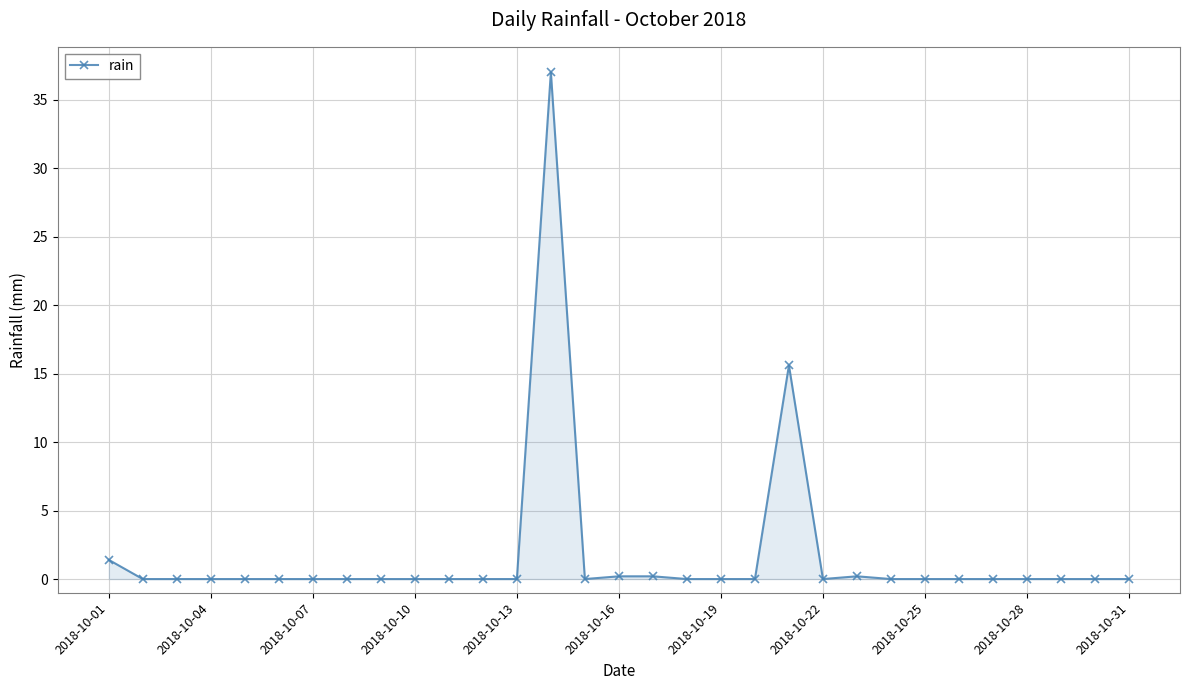

What is the average value?

1.8